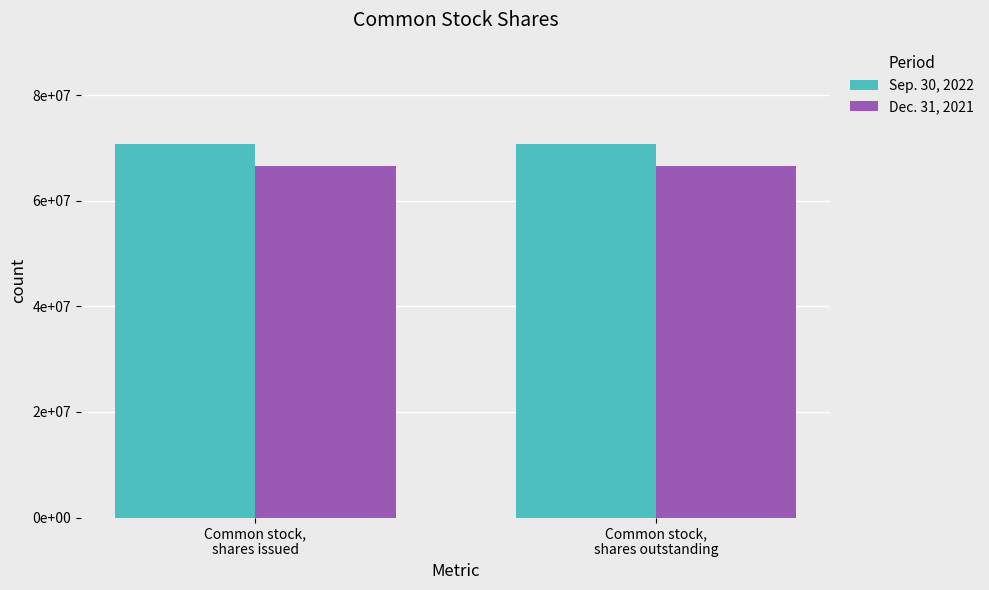

Rank the series by their average value, from lowest to highest.

Dec. 31, 2021, Sep. 30, 2022